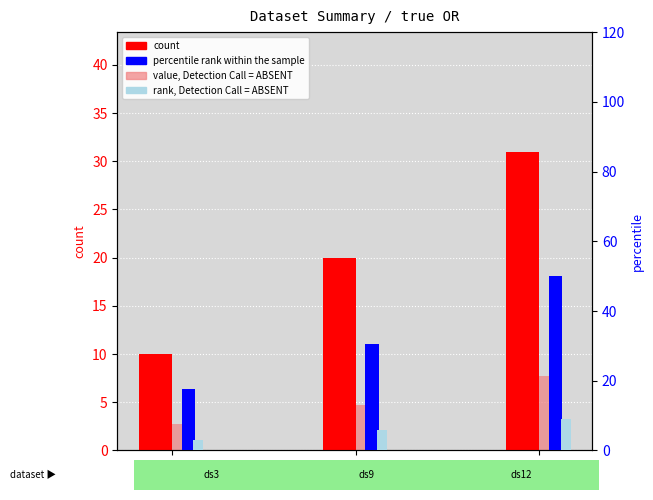

Is it true that rank, Detection Call = ABSENT equals 7.9 at 9?

False